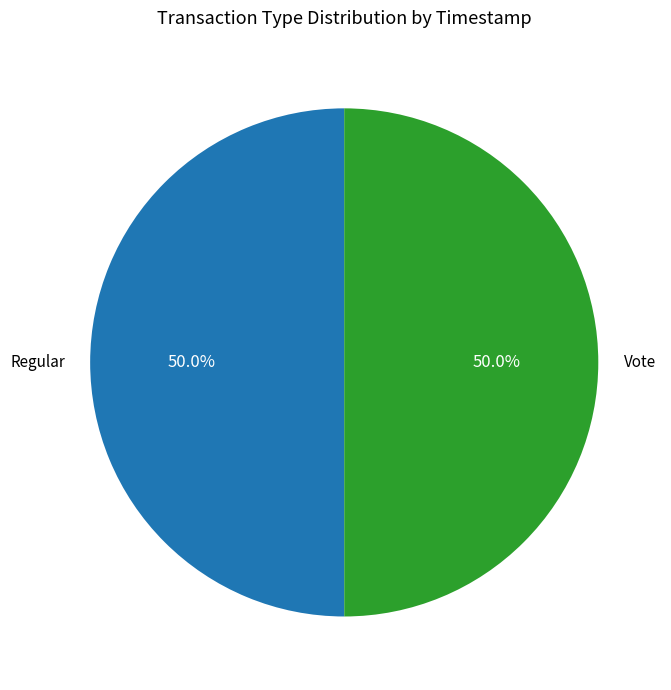

To the nearest percent, what is the combined percentage of Vote and Regular?

100%